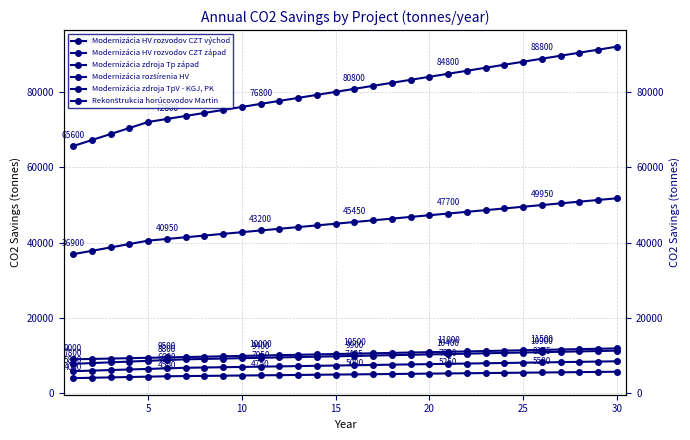

True or false: Rekonštrukcia horúcovodov Martin and Modernizácia zdroja TpV - KGJ, PK cross at least once.

False